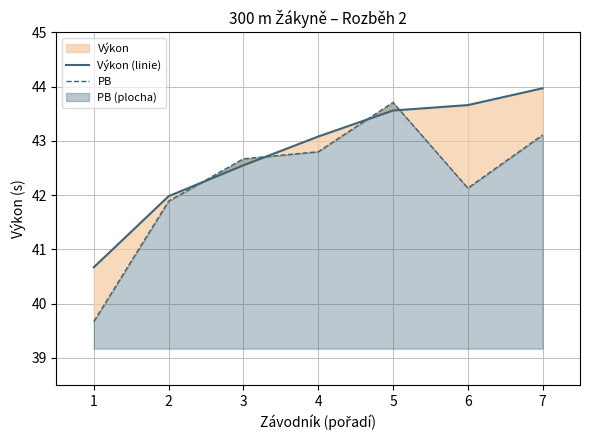

What is the approximate value of Výkon (linie) at 3?

42.5